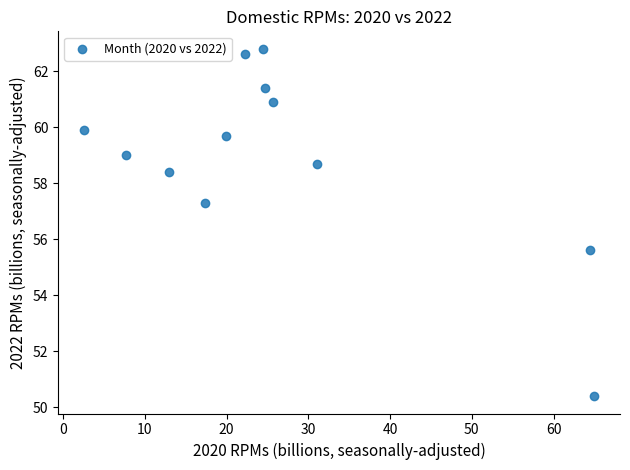

What Y value in the scatter plot is closest to 56?

55.6